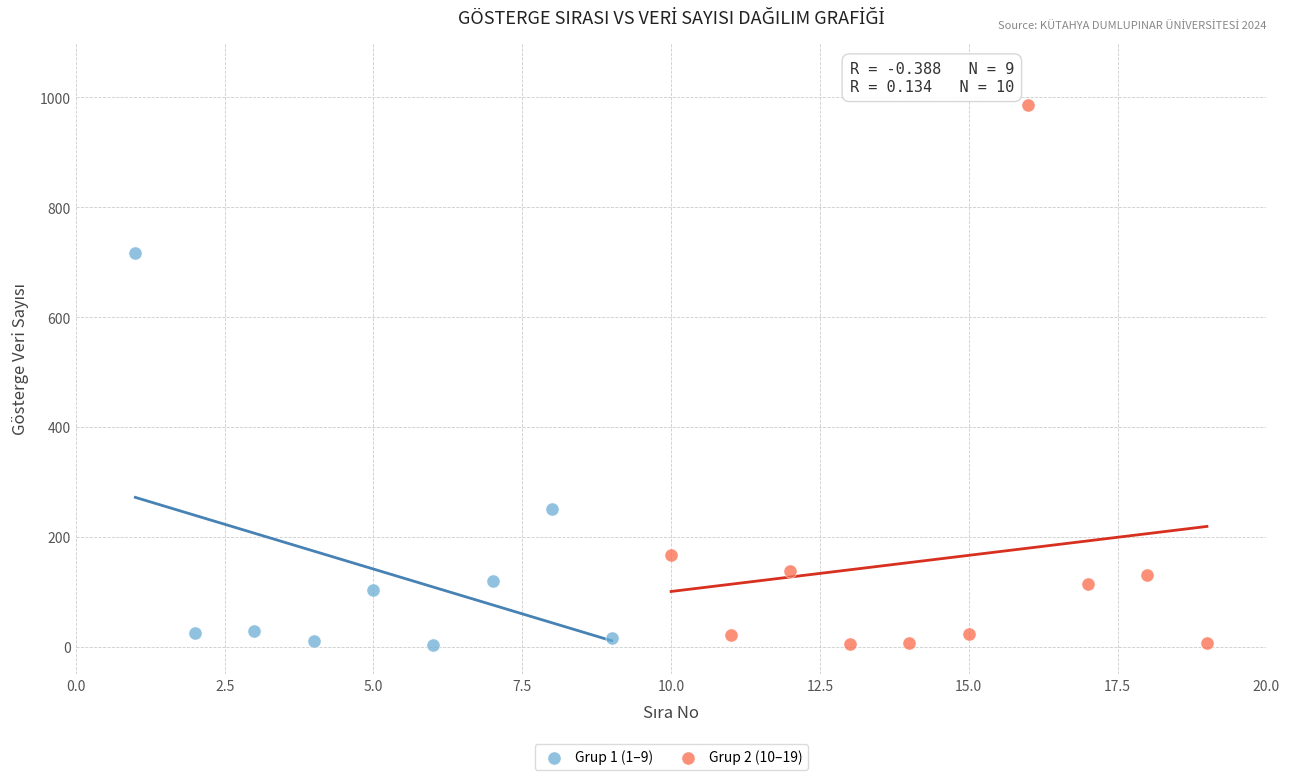

Which series reaches the maximum Y coordinate?

Grup 2 (10–19)